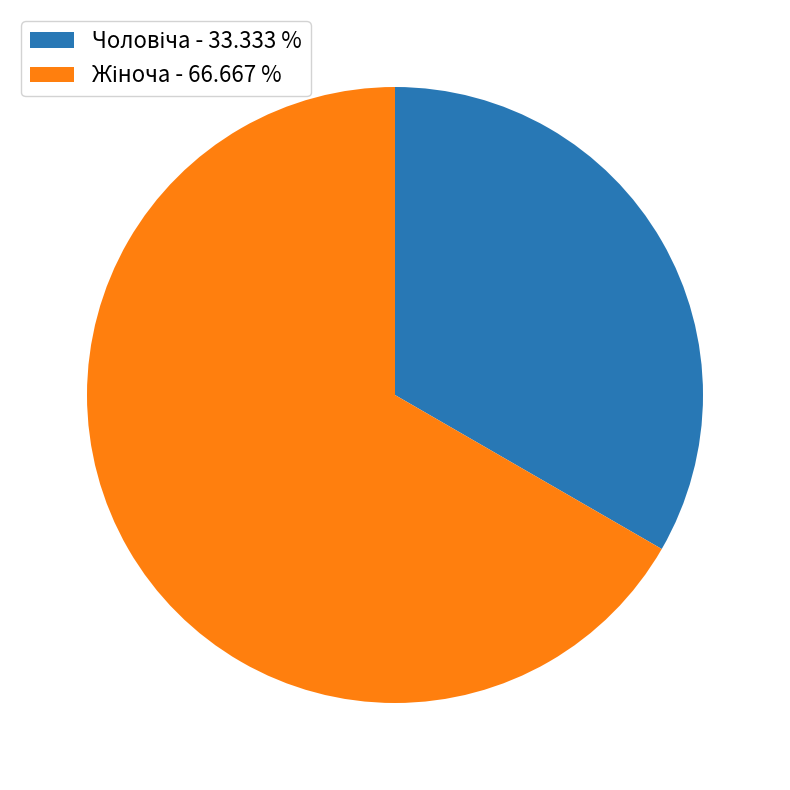

Is there any slice that represents more than half of the pie?

Yes